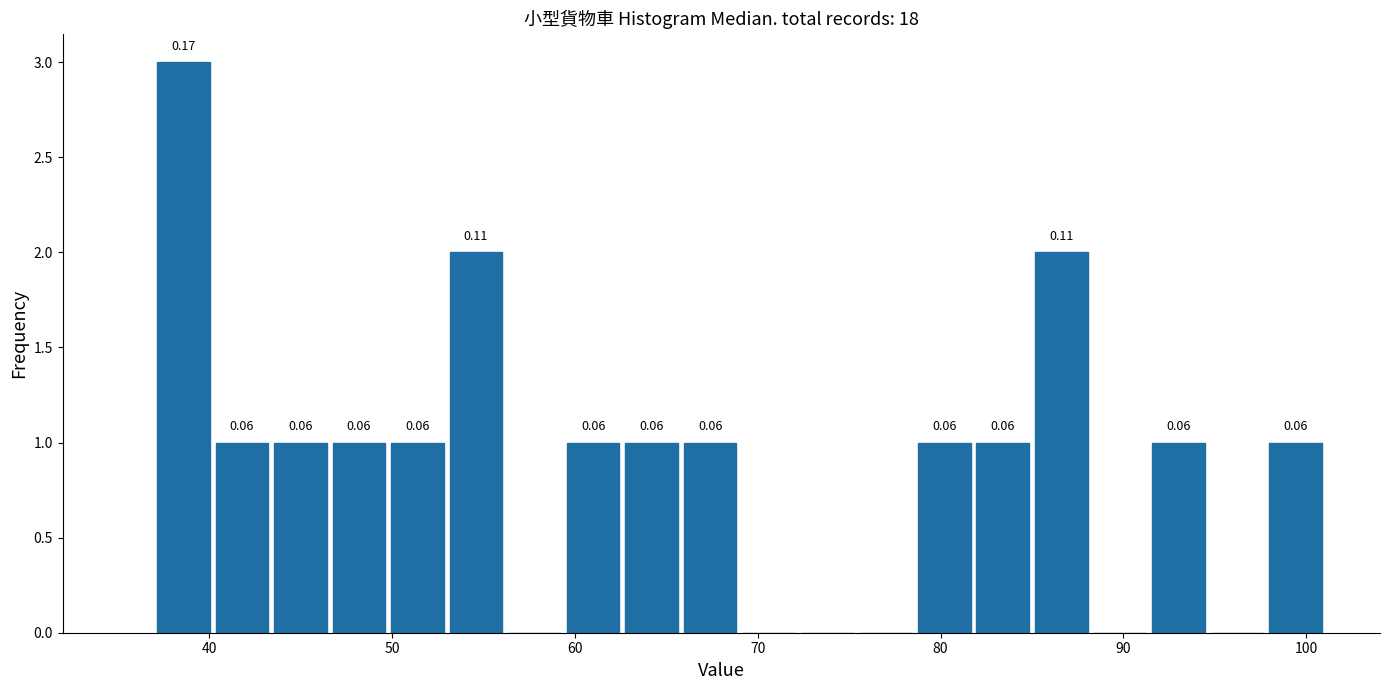

Read against the x-axis, roughly where is the centre of the tallest bar?

39